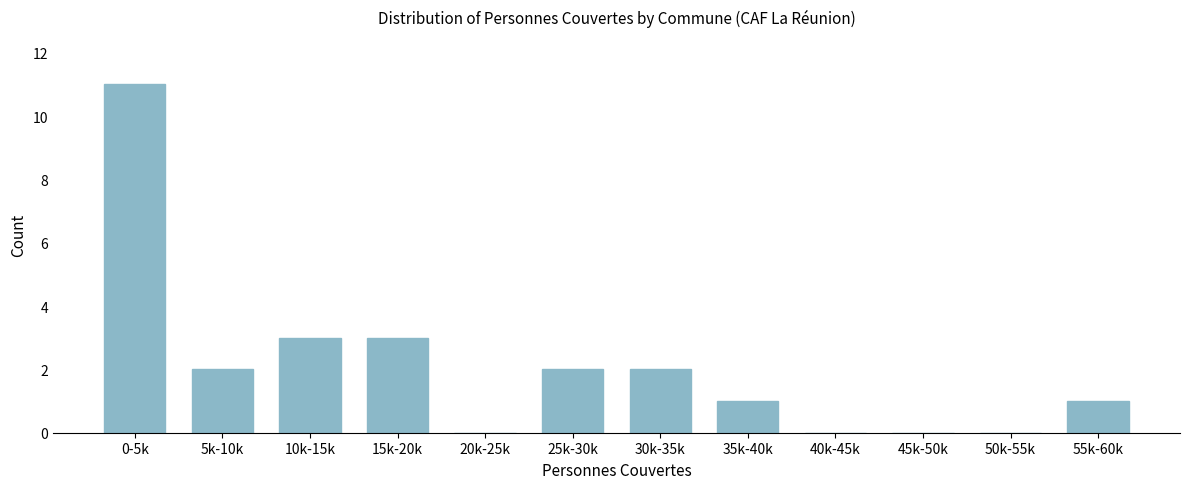

Reading left to right, transcribe all the data shown in this chart.

0-5k=11	5k-10k=2	10k-15k=3	15k-20k=3	20k-25k=0	25k-30k=2	30k-35k=2	35k-40k=1	40k-45k=0	45k-50k=0	50k-55k=0	55k-60k=1